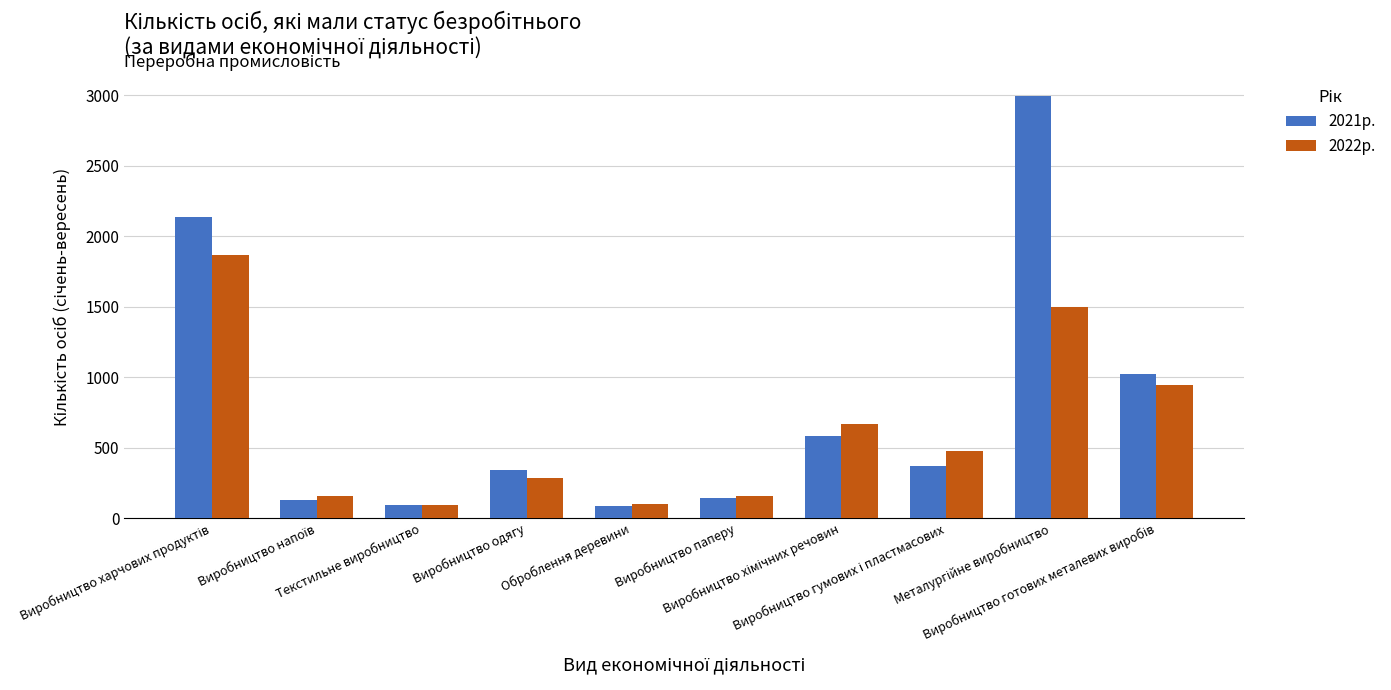

Rank the series by their maximum value, from lowest to highest.

2022р., 2021р.